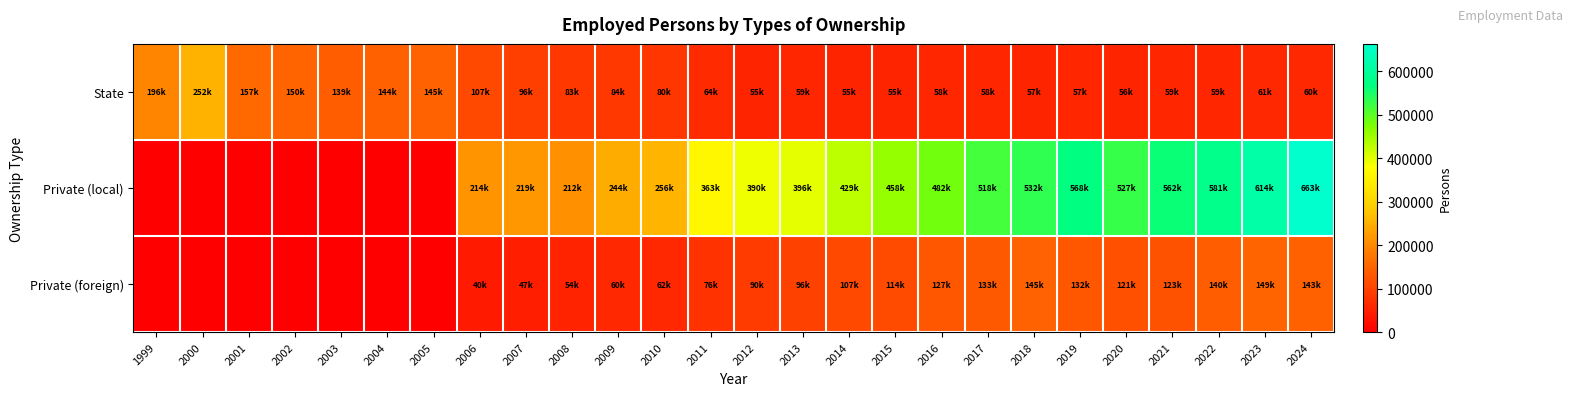

Reading left to right, what are all the values shown in this chart?

State: 1999=195827	2000=252248	2001=157076	2002=149532	2003=138977	2004=144442	2005=145063	2006=107011	2007=95608	2008=83239	2009=83732	2010=80332	2011=64299	2012=54581	2013=58645	2014=55437	2015=55454	2016=57760	2017=57732	2018=56677	2019=56975	2020=56435	2021=59200	2022=58931	2023=61022	2024=60159
Private (local): 1999=0	2000=0	2001=0	2002=0	2003=0	2004=0	2005=0	2006=213923	2007=218558	2008=212132	2009=243925	2010=255705	2011=363228	2012=390095	2013=396396	2014=429302	2015=457557	2016=481700	2017=517803	2018=532048	2019=567942	2020=526755	2021=561698	2022=580862	2023=613812	2024=662913
Private (foreign): 1999=0	2000=0	2001=0	2002=0	2003=0	2004=0	2005=0	2006=40053	2007=47043	2008=53879	2009=59805	2010=61768	2011=75709	2012=89722	2013=95844	2014=107407	2015=113727	2016=127330	2017=132630	2018=145490	2019=131935	2020=120684	2021=123358	2022=139625	2023=148726	2024=143079